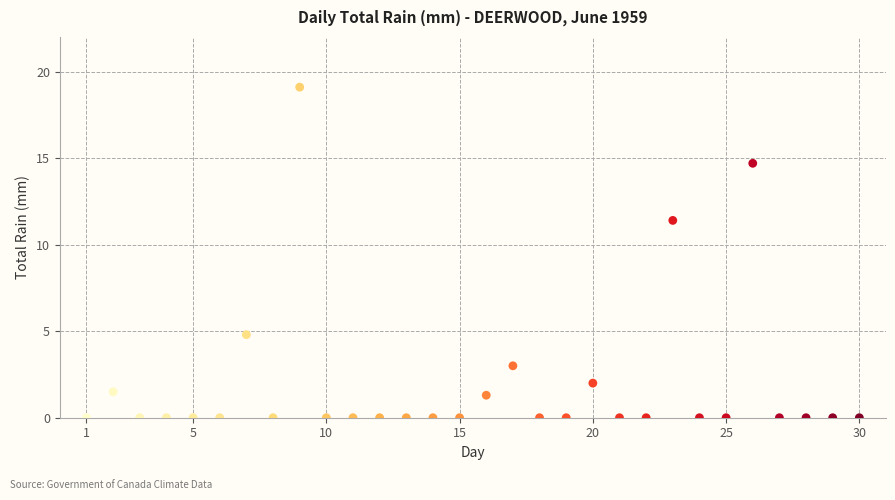

What Y value in the scatter plot is closest to 9?

11.4